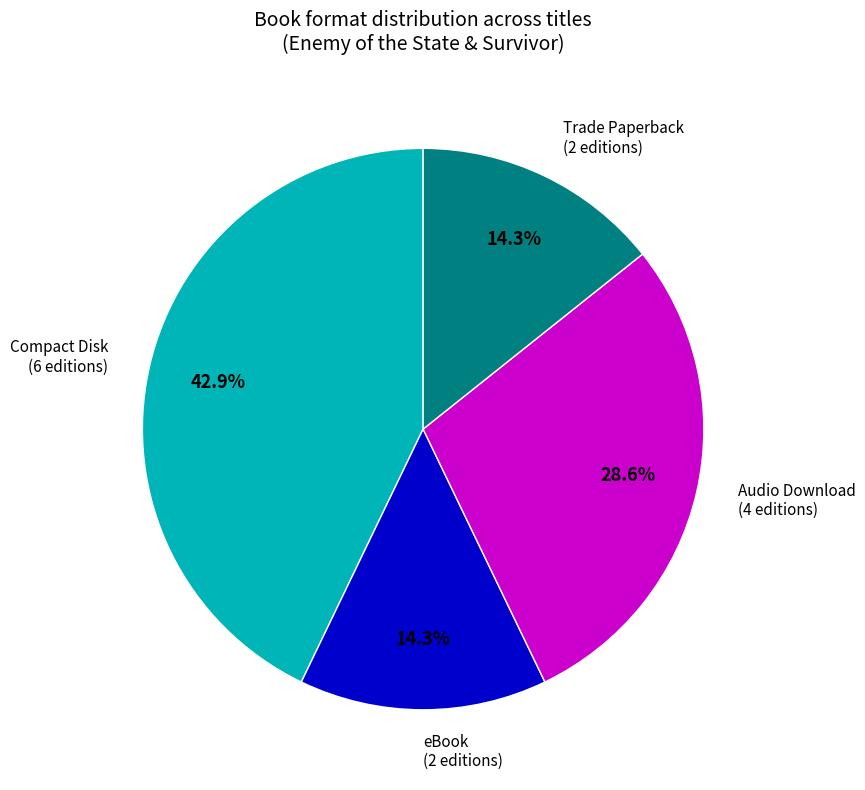

Count the number of slices in the pie.

4